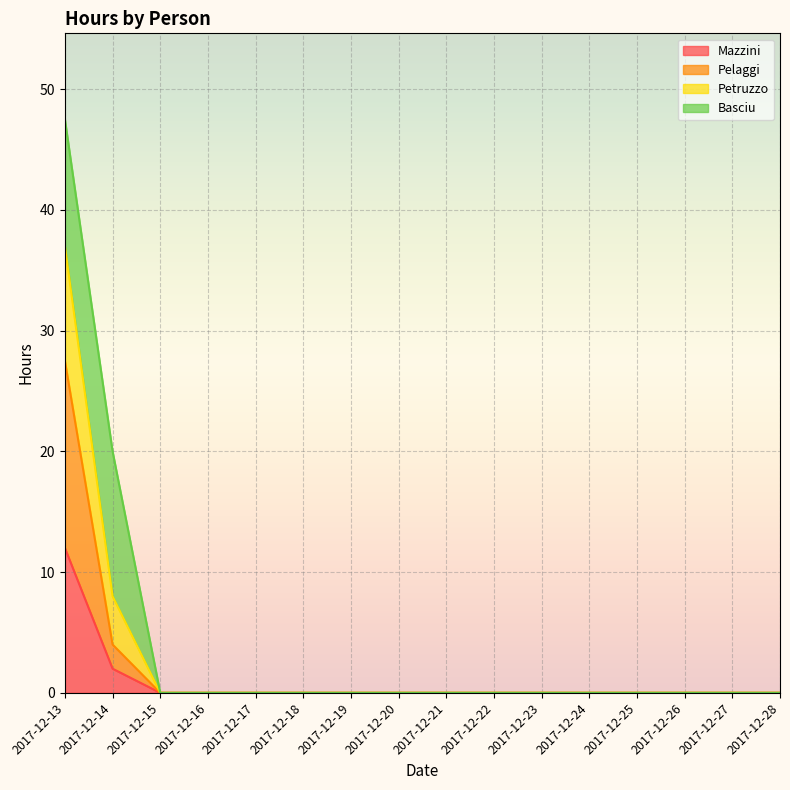

Which category has the highest value in the Petruzzo series?

2017-12-13